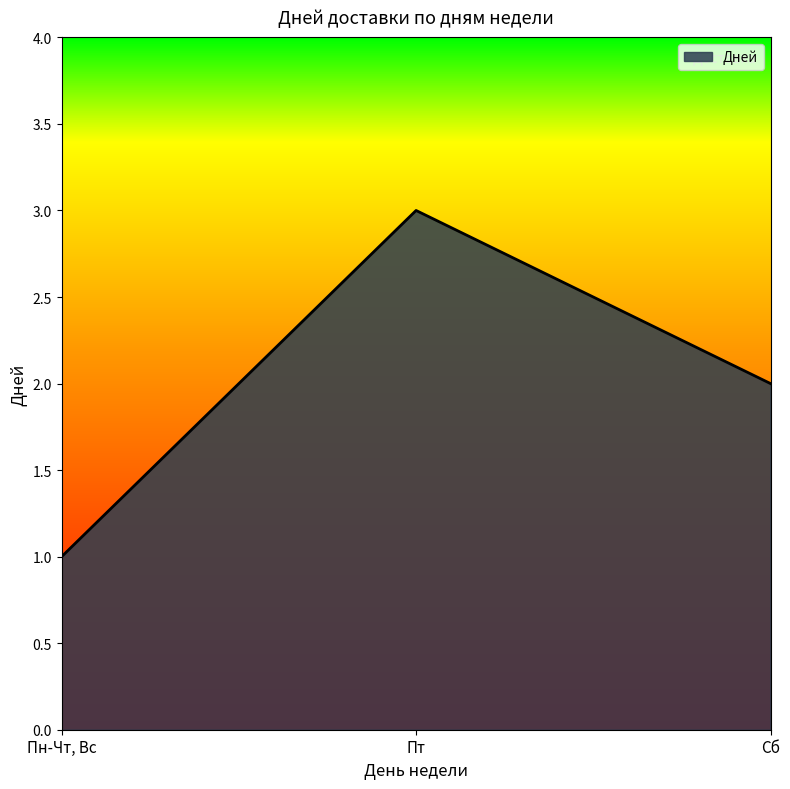

Which category has the highest value across all series?

Пт